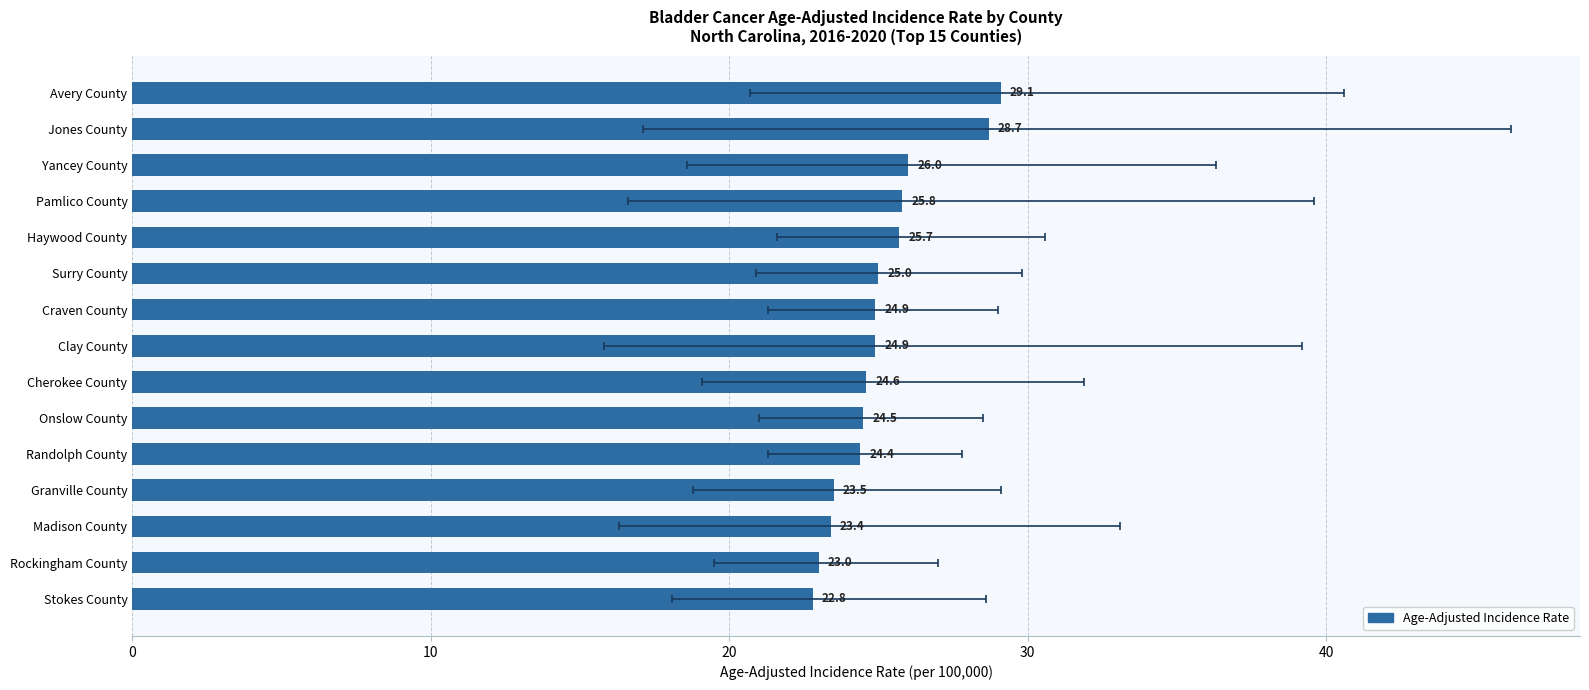

Reading left to right, what are all the values shown in this chart?

22.8	23.0	23.4	23.5	24.4	24.5	24.6	24.9	24.9	25.0	25.7	25.8	26.0	28.7	29.1